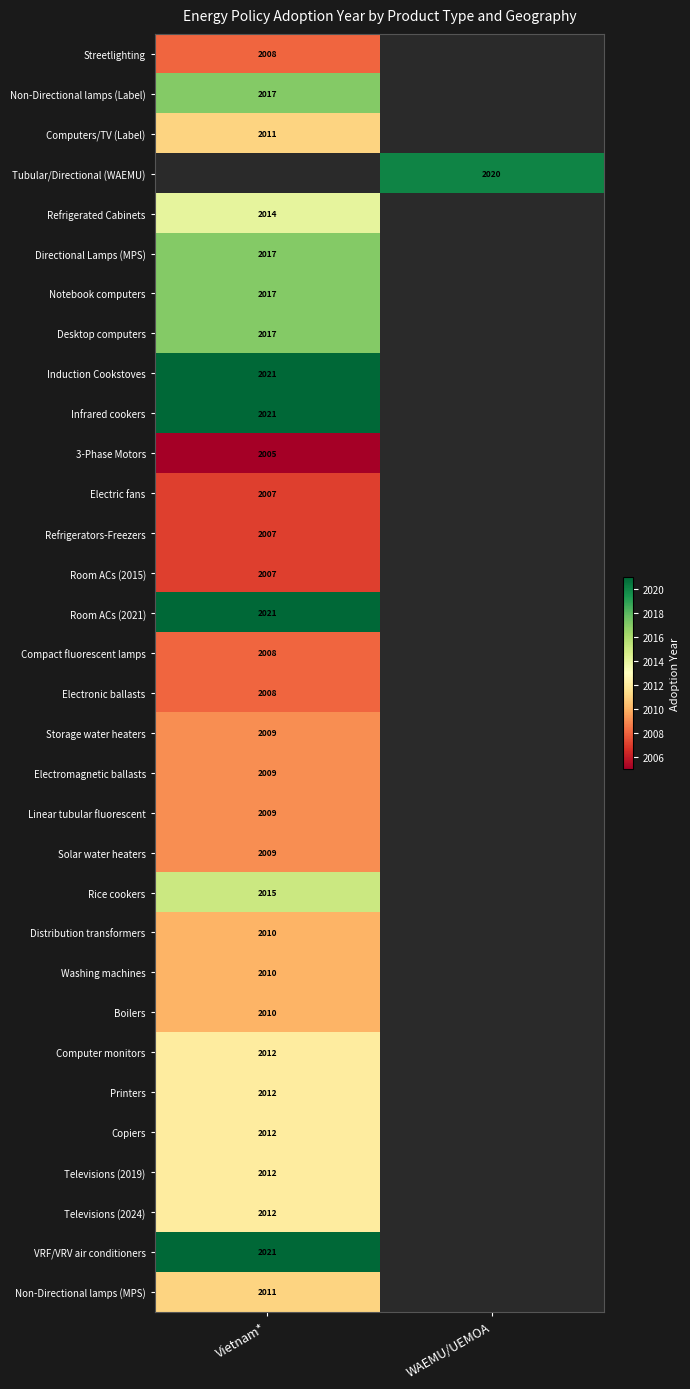

True or false: Non-Directional lamps (Label) has a value of 3246.2 at Vietnam*.

False